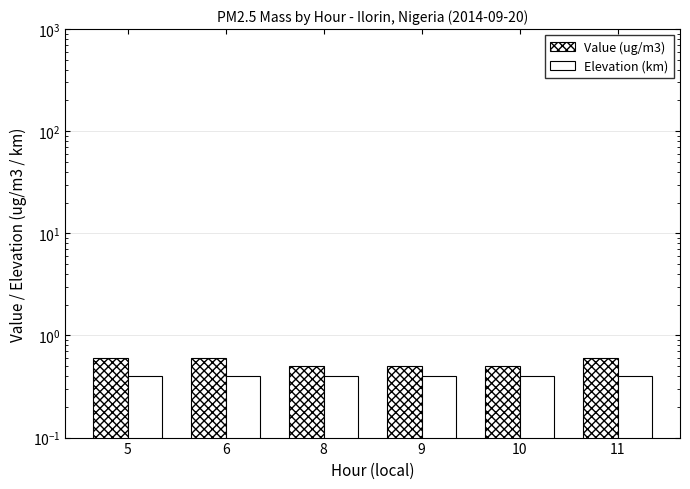

Between 6 and 8, which series saw the biggest shift?

Value (ug/m3)